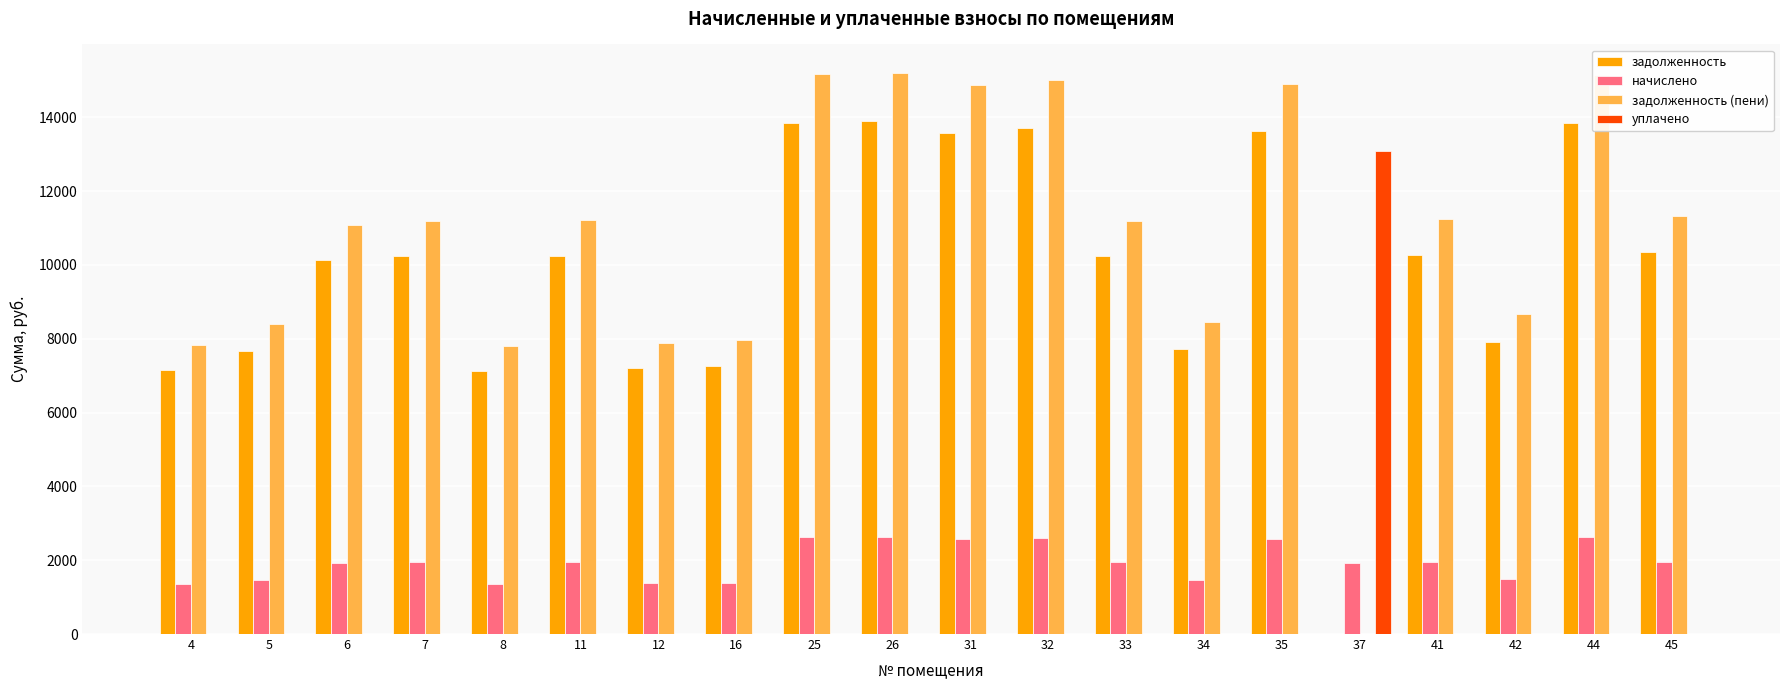

What are all the series names shown in the legend?

задолженность, начислено, задолженность (пени), уплачено